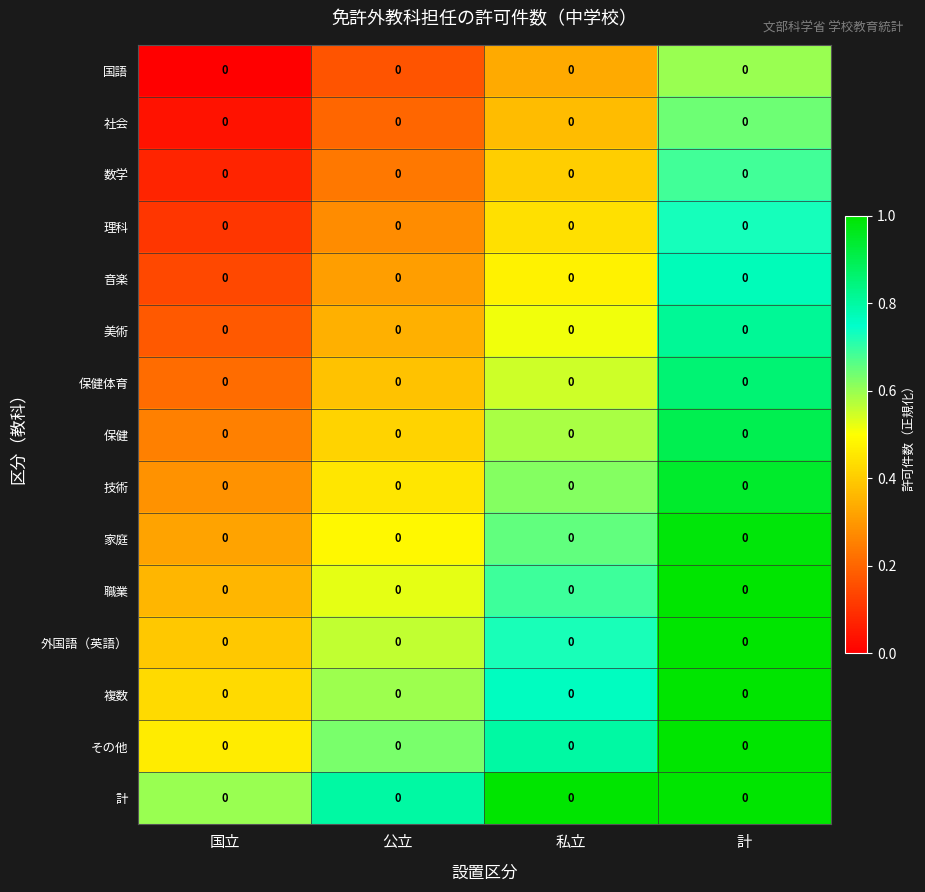

How many distinct data groups are displayed?

15